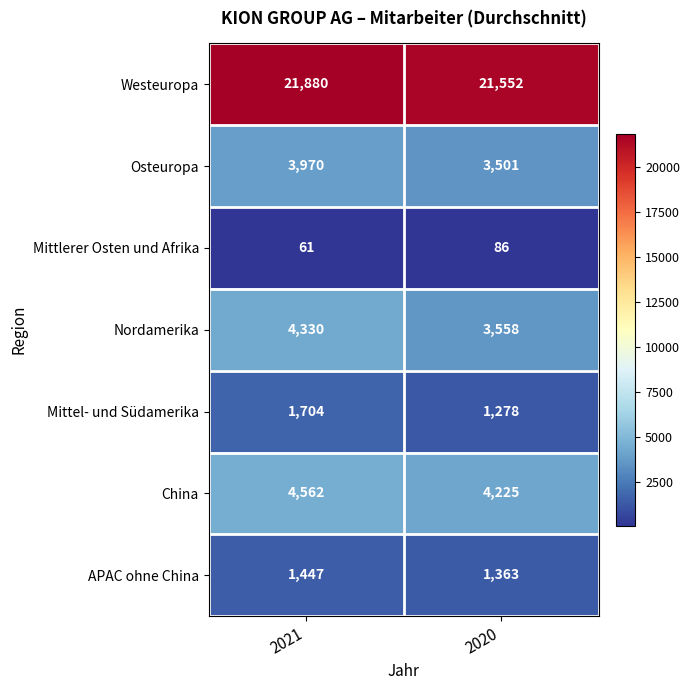

What is the approximate value of China at 2020?

4225